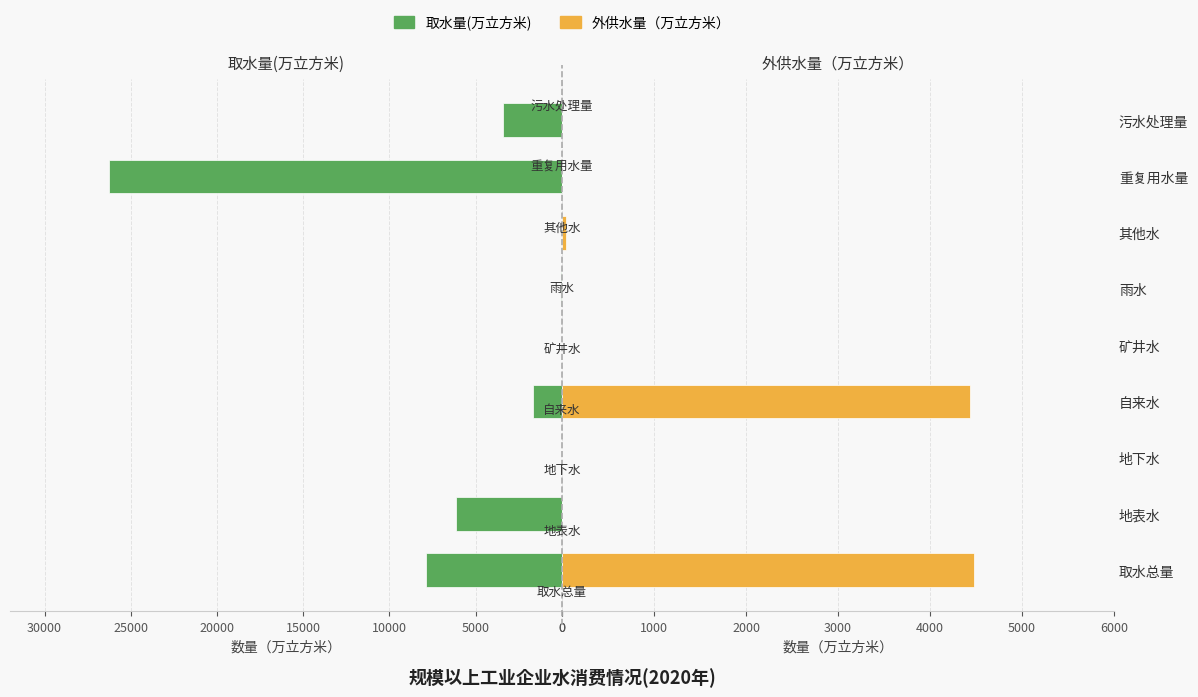

How many data points does each series have?

9